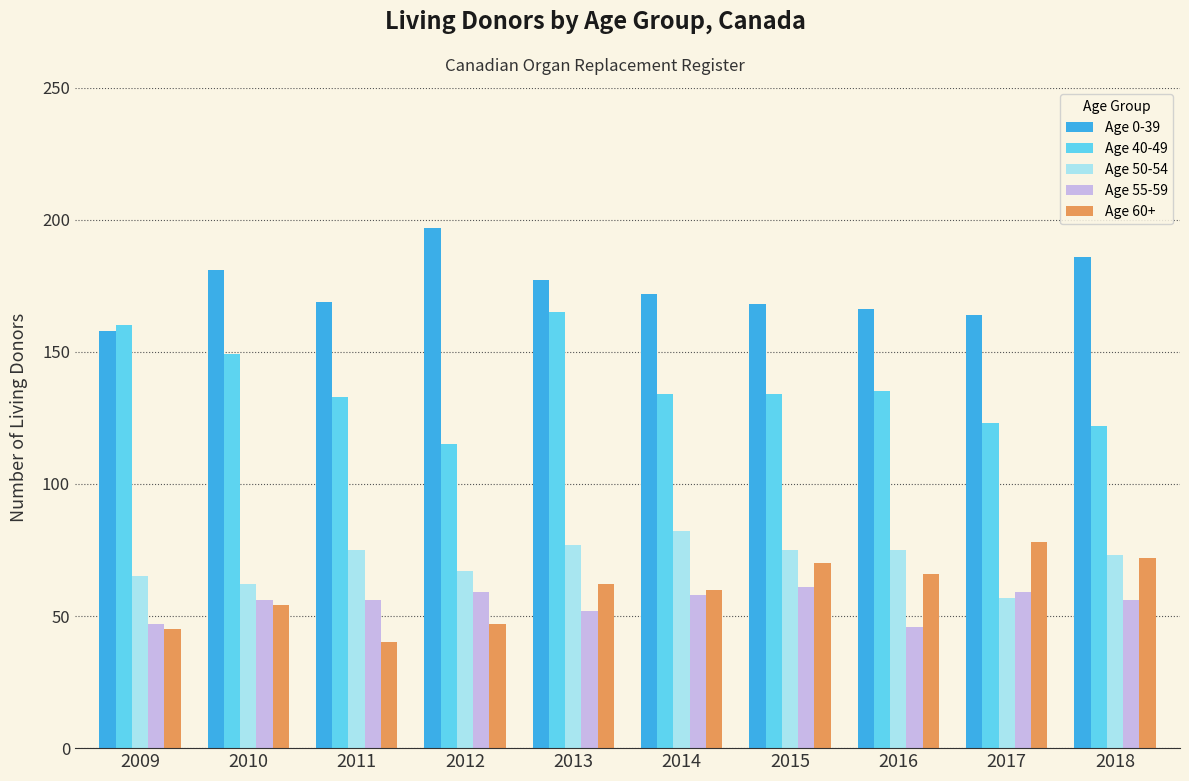

What is the total value across all series at 2009?

475